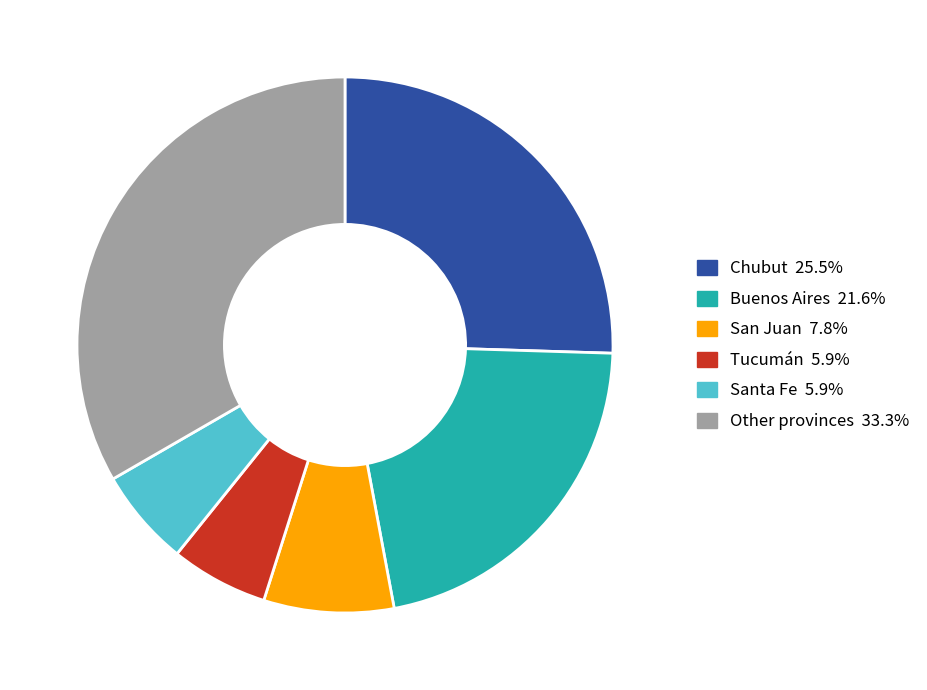

Does any single category account for the majority?

No